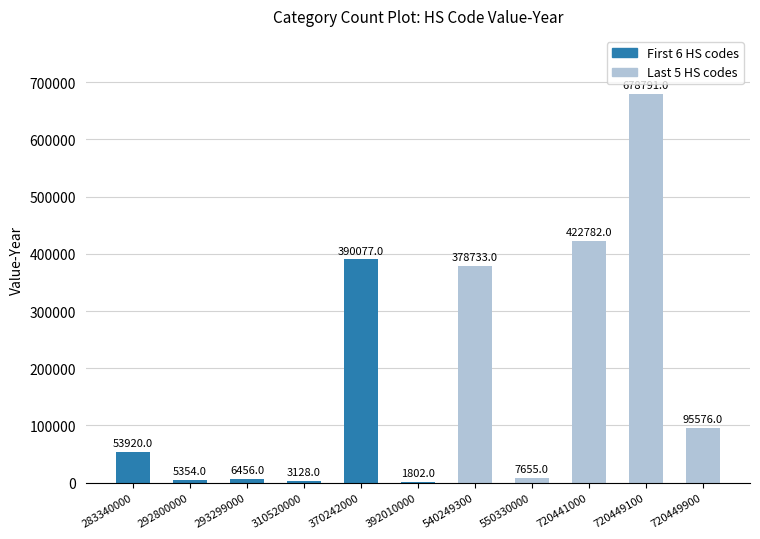

What is the maximum value shown in the chart?

678791